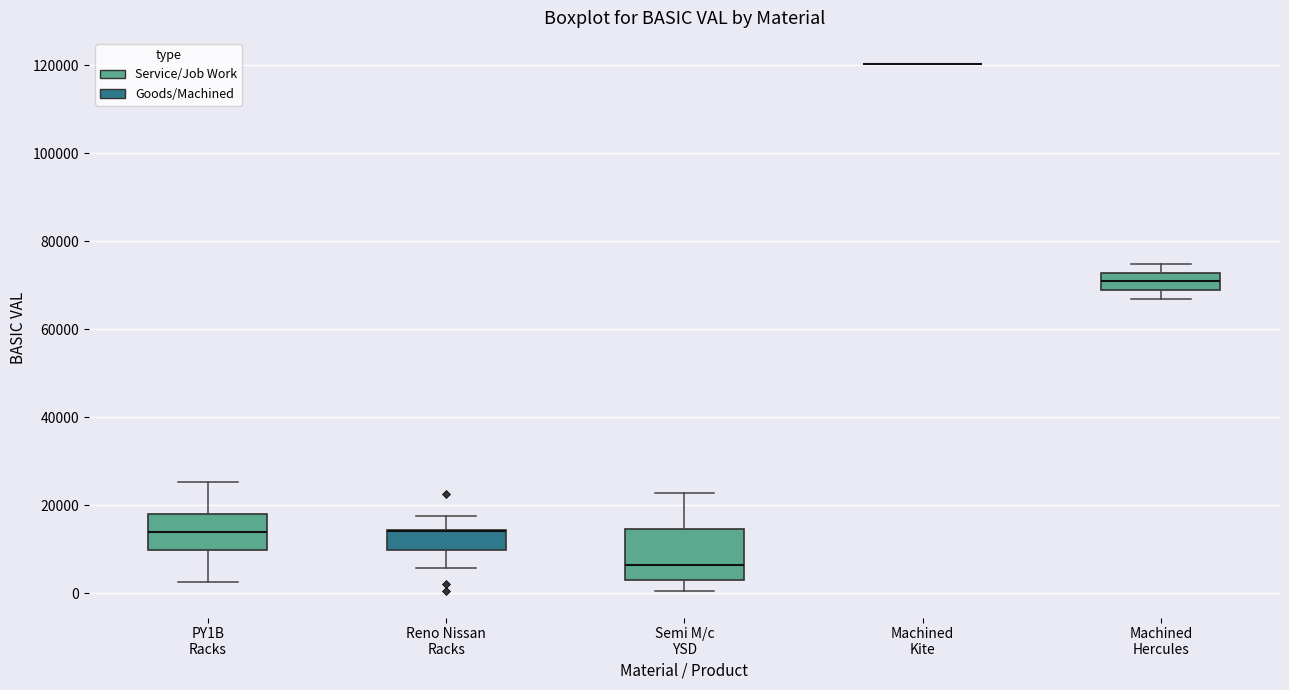

Reading left to right, read every box against the y-axis: the position of its median line, the range the box covers, and the ends of its whiskers. The values are not printed on the chart, so give them approximately, as read against the axis.

PY1B Racks: median 14000, box 10000 to 18000, whiskers 2000 to 26000
Reno Nissan Racks: median 14000 (drawn on the box's upper edge), box 10000 to 14000, whiskers 6000 to 18000
Semi M/c YSD: median 6000, box 2000 to 14000, whiskers 0 to 22000
Machined Kite: box collapsed to a line at 120000, whiskers 120000 to 120000
Machined Hercules: median 70000, box 68000 to 72000, whiskers 66000 to 74000